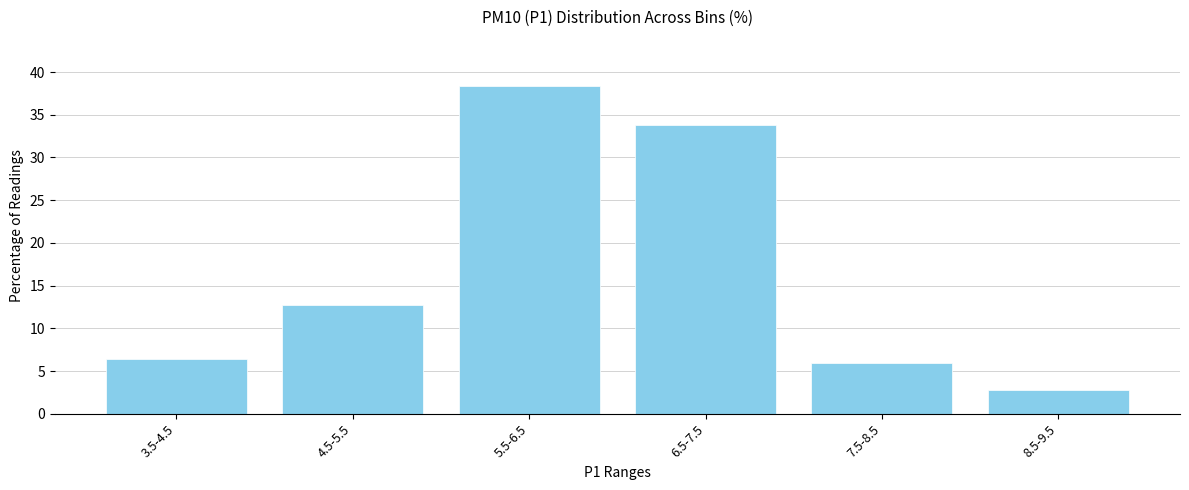

Reading left to right, what are all the values shown in this chart?

3.5-4.5=6.4	4.5-5.5=12.8	5.5-6.5=38.4	6.5-7.5=33.8	7.5-8.5=5.9	8.5-9.5=2.7